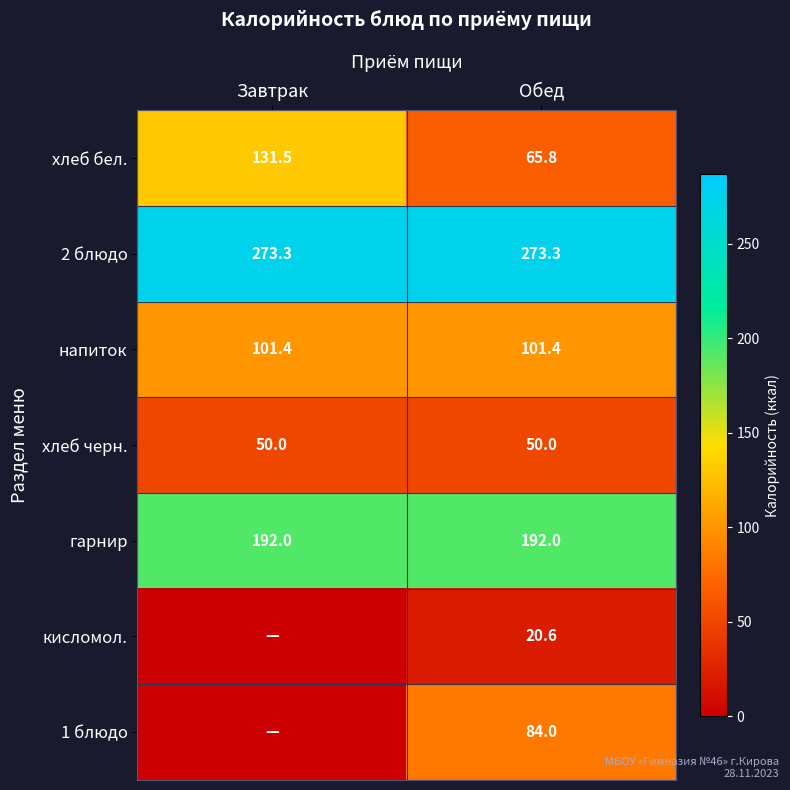

Is it true that 2 блюдо equals 387.0 at Завтрак?

False